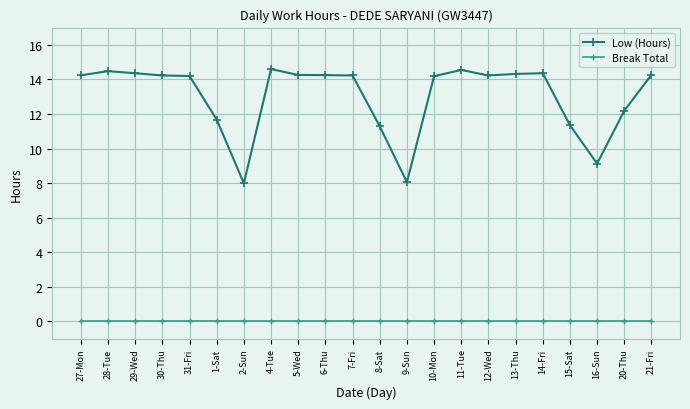

What is the lowest value of the Low (Hours) series?

8.0